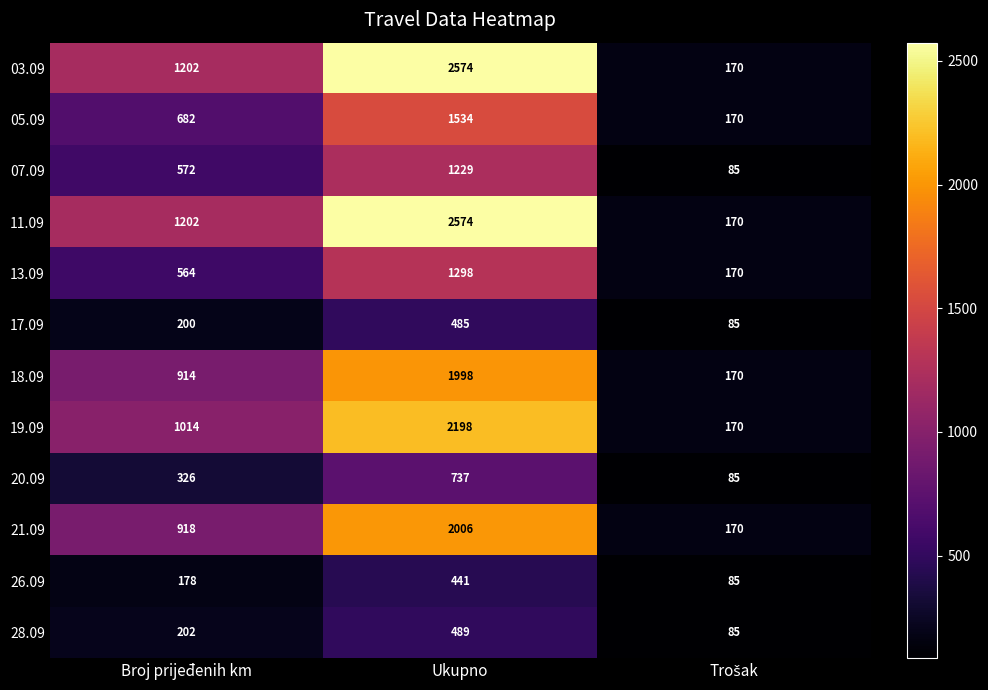

Is it true that 13.09 equals 1298 at Ukupno?

True